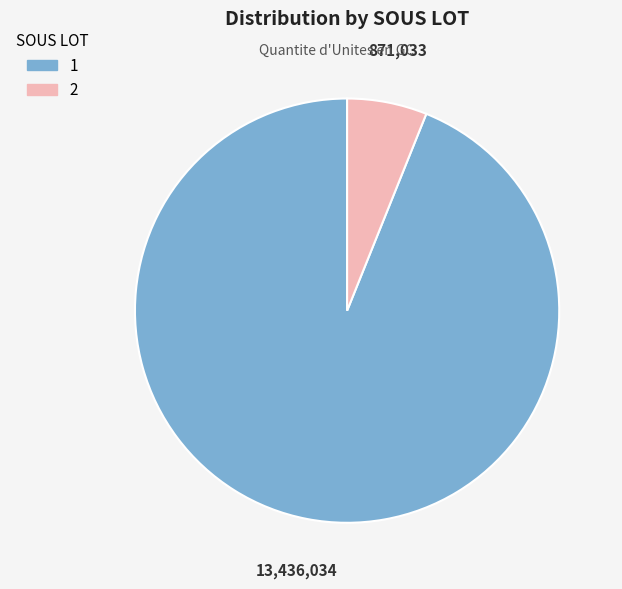

Is the sum of 1 and 2 greater than half?

Yes